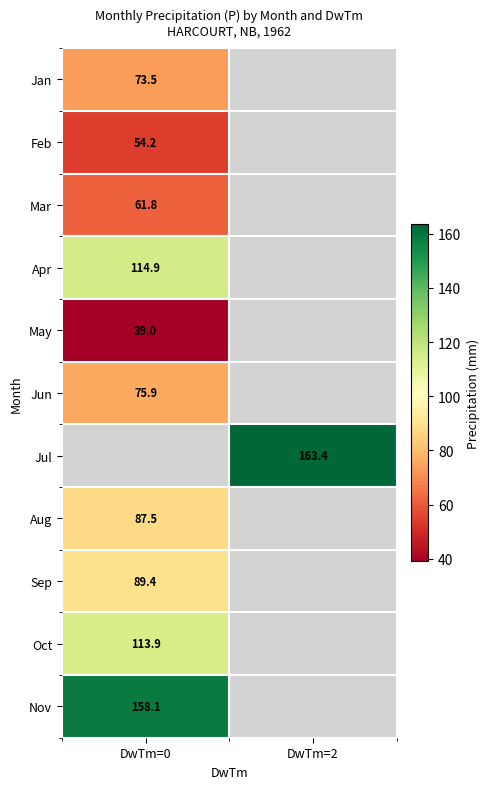

The Mar series shows 61.8 at DwTm=0. True or false?

True